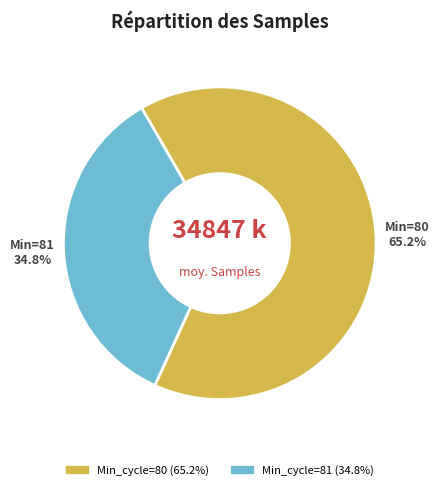

Is there any slice that represents more than half of the pie?

Yes